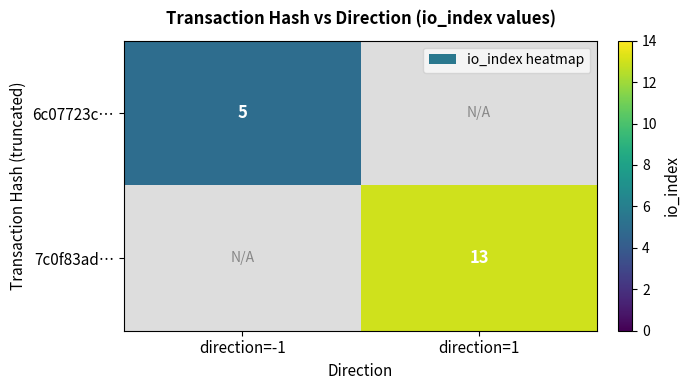

What is the smallest value displayed?

5.0